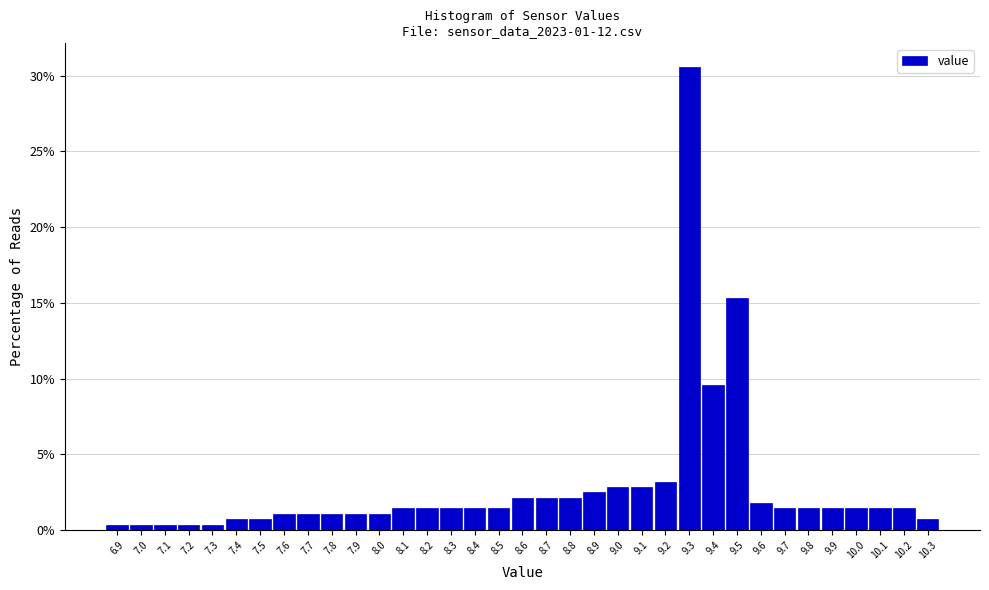

Which range on the x-axis has the tallest bar?

9.25 to 9.35